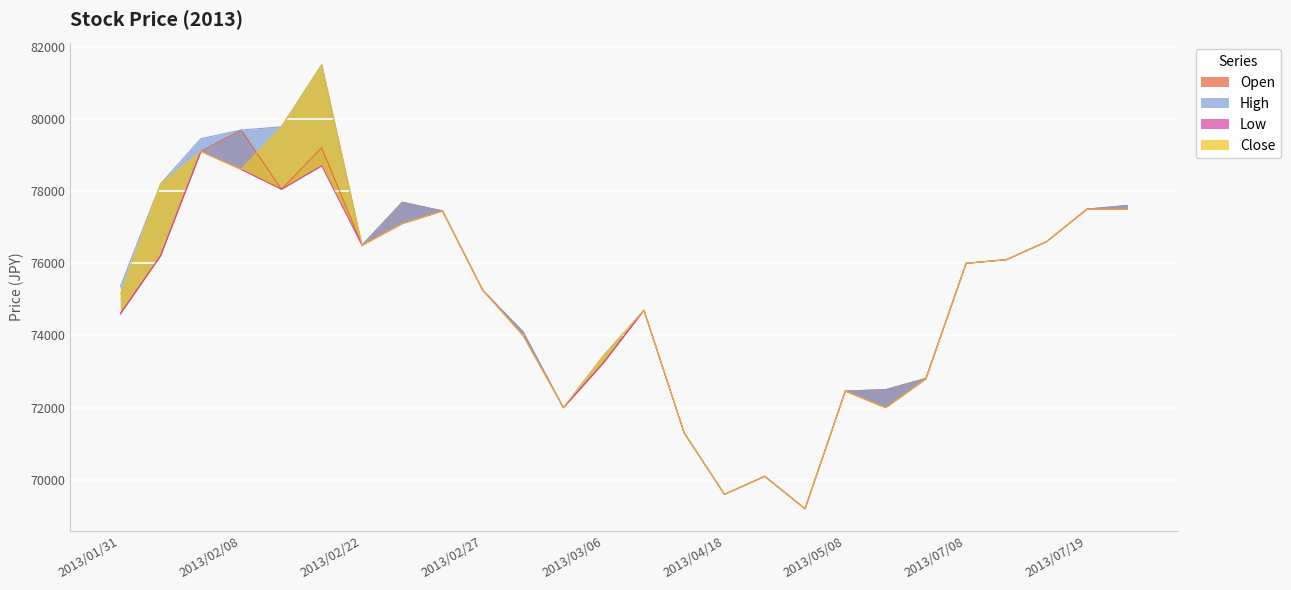

Which has a higher value, 2013/03/04 or 2013/03/06?

2013/03/06